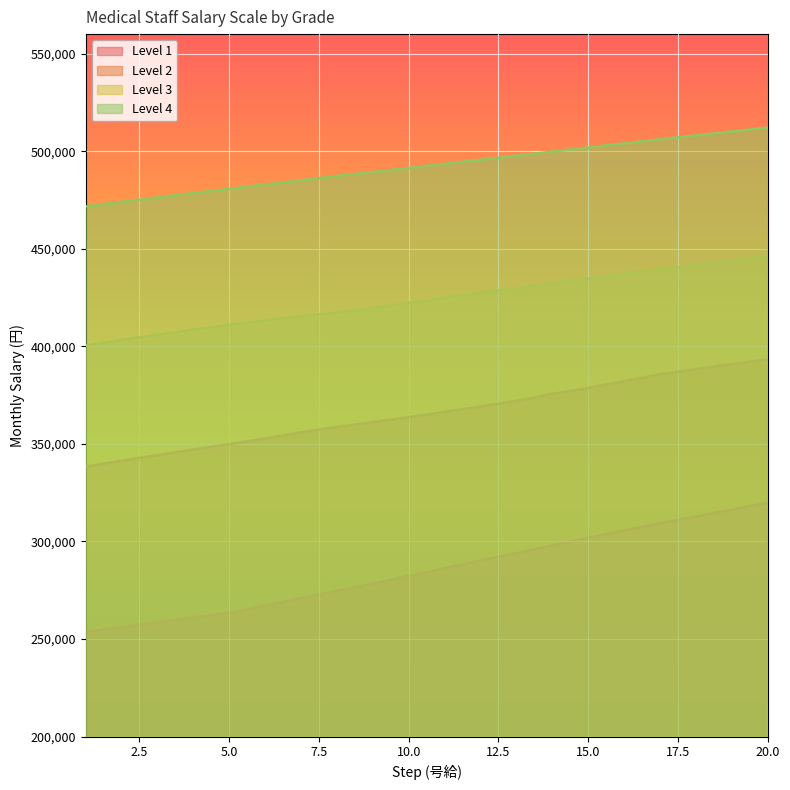

Does the chart display data point markers on the line(s)?

No